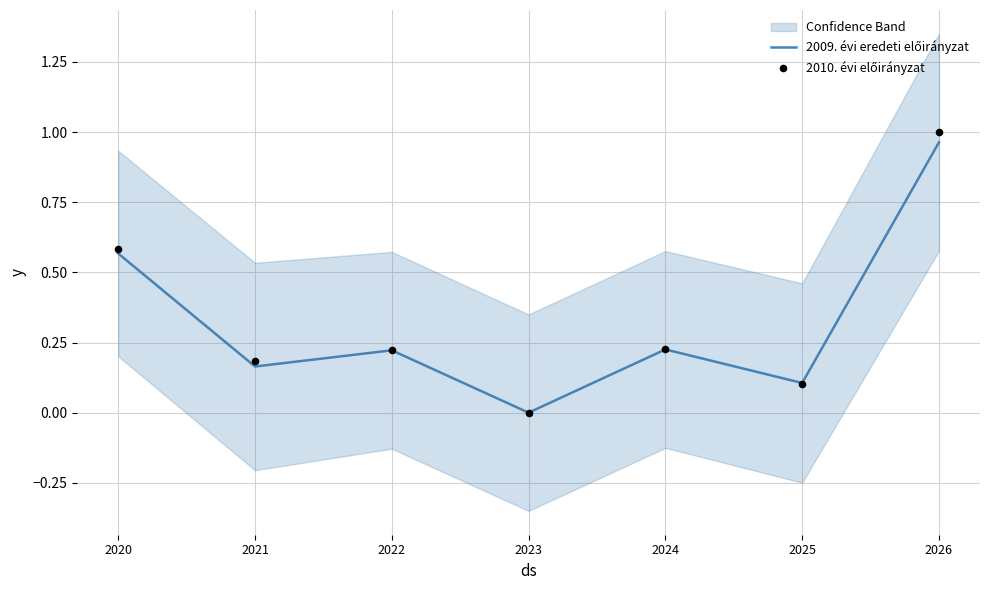

At how many categories does at least one series exceed 0?

6